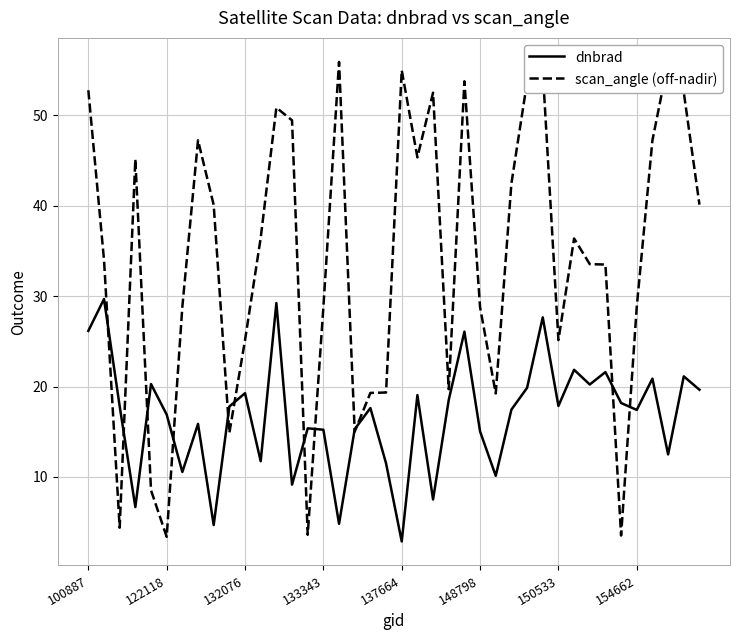

Which series has the widest spread of values?

scan_angle (off-nadir)